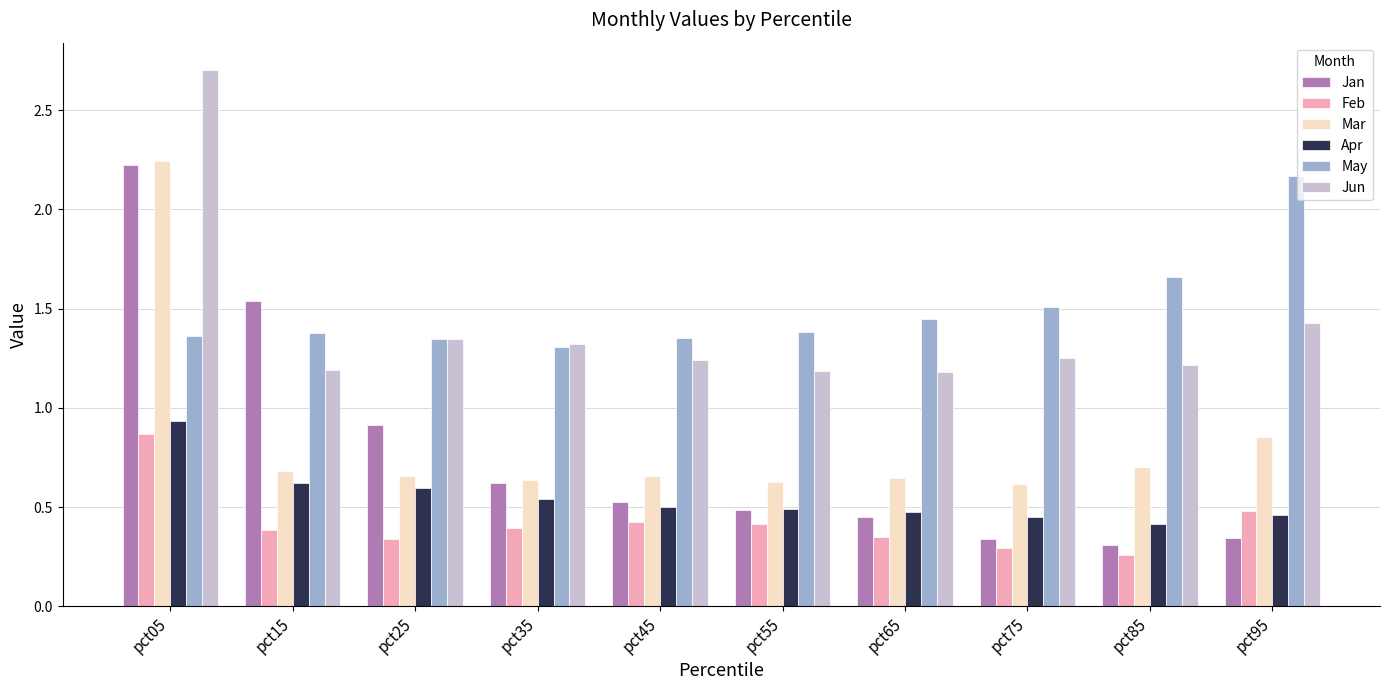

Is the value of Apr at pct45 greater than the value of Feb at pct25?

Yes